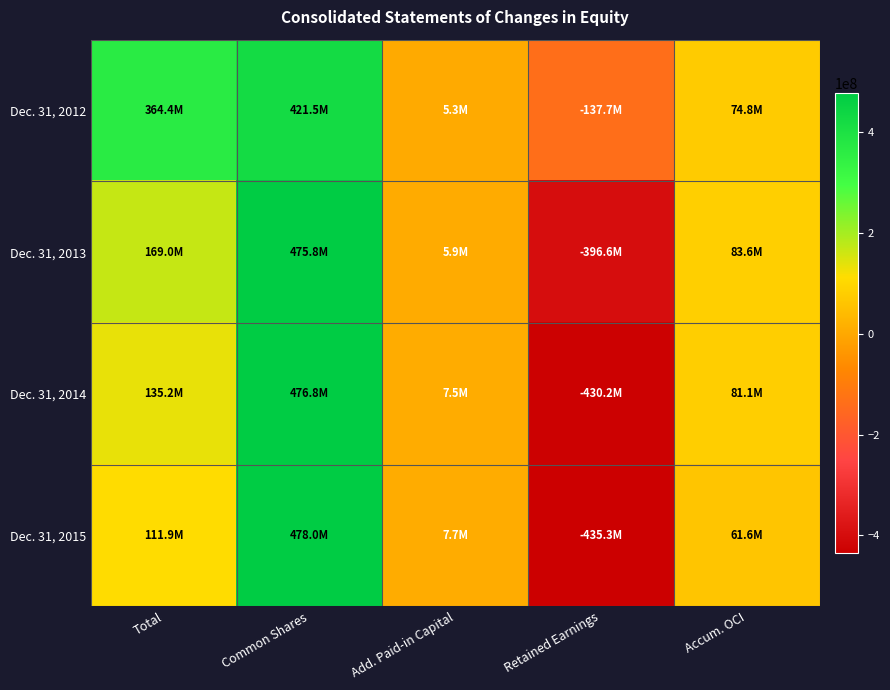

Between Accum. OCI and Total, which is larger?

Total